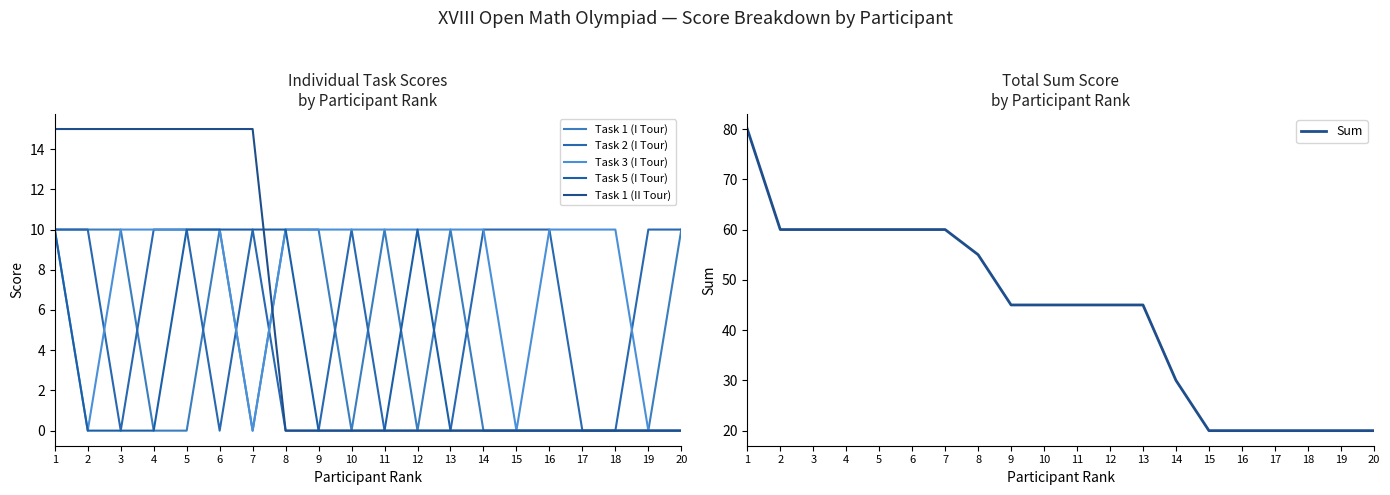

Is this an area chart (filled region under the line)?

No